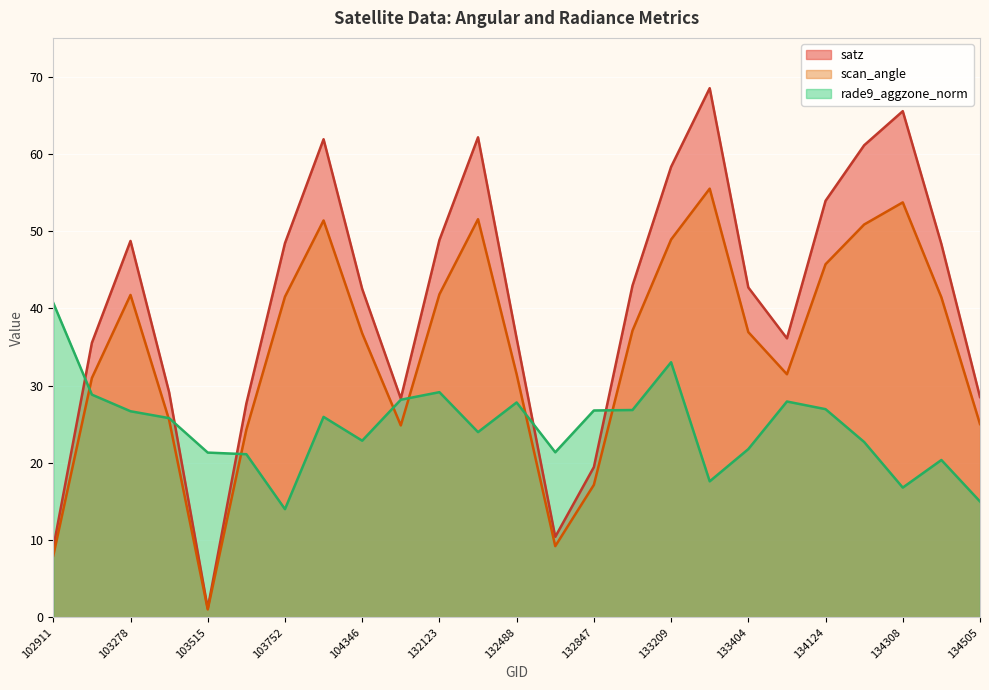

Rank the series at 102911 from highest to lowest value.

rade9_aggzone_norm, satz, scan_angle